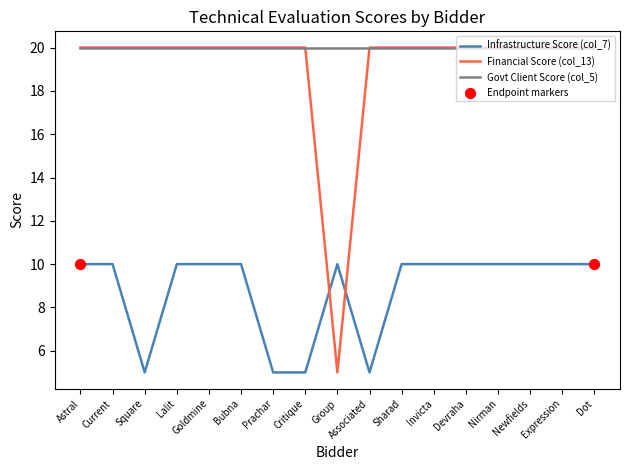

Between Square and Lalit, which series saw the biggest shift?

Infrastructure Score (col_7)